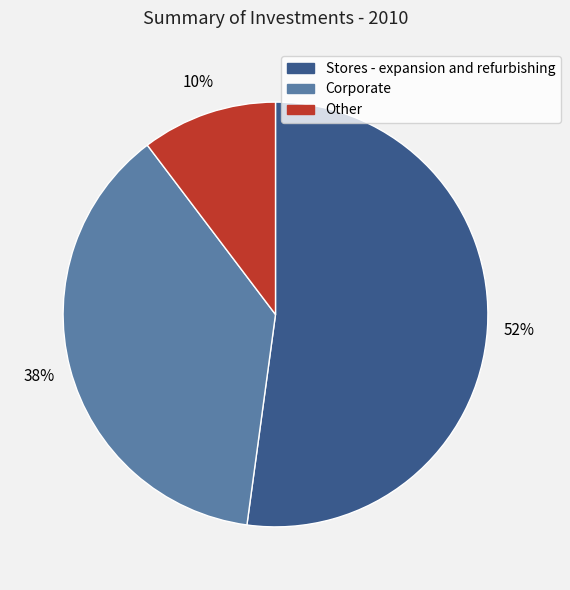

Is it true that Corporate is 38% of the pie?

True